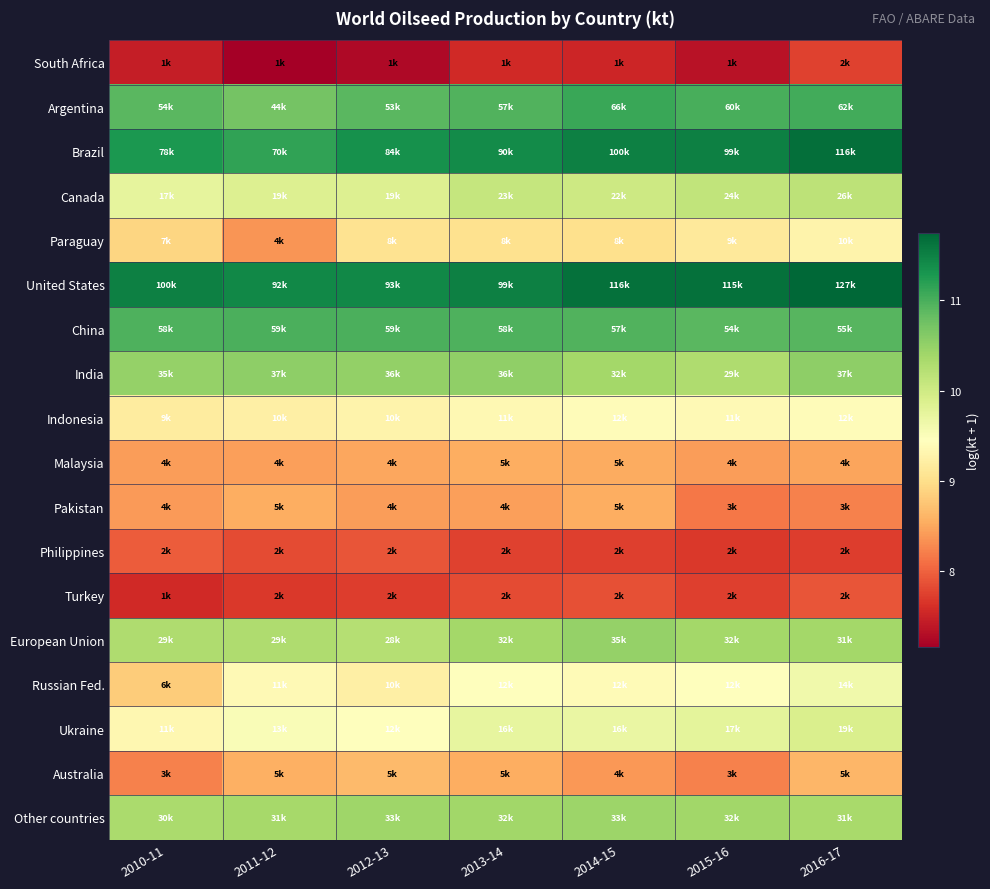

Between 2011-12 and 2014-15, which is larger?

2014-15